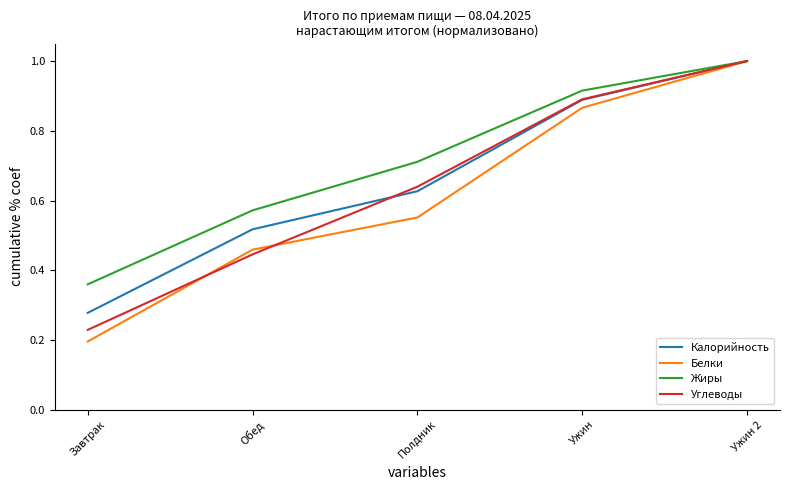

Is it true that Калорийность equals 0.9 at Обед?

False